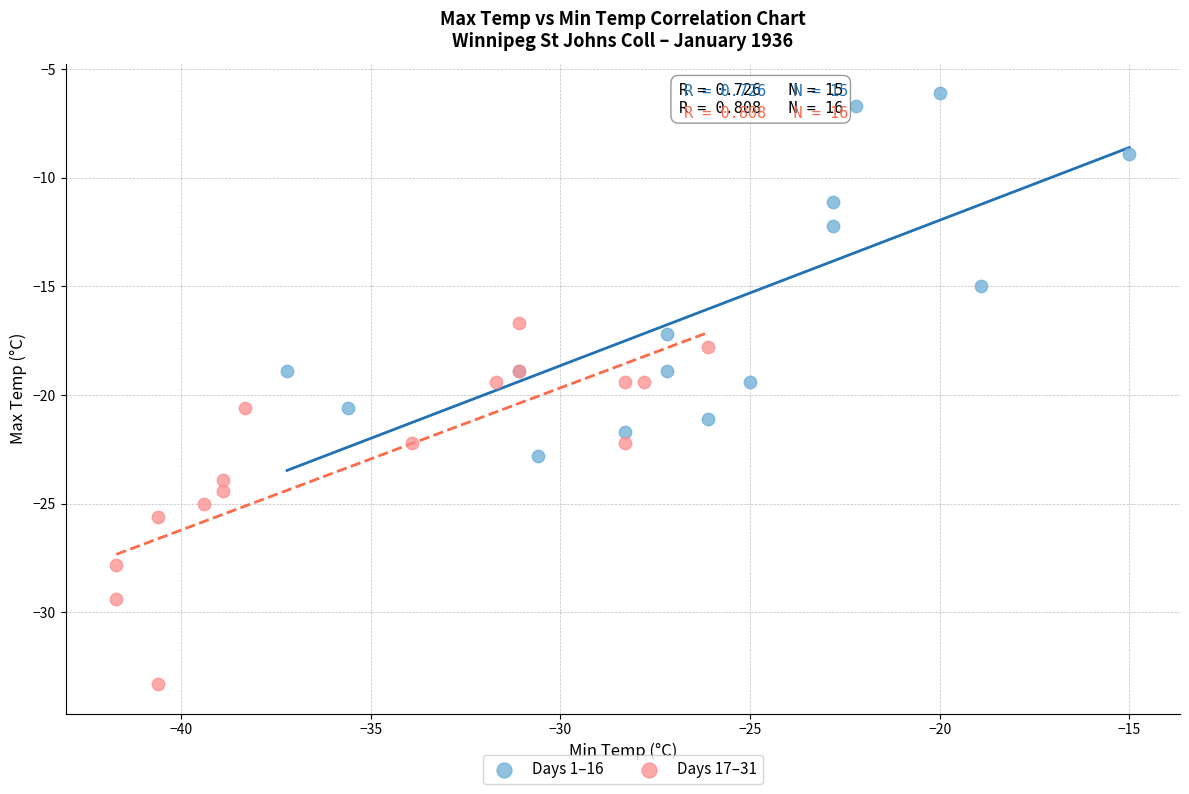

Which series reaches the minimum Y coordinate?

Days 17–31